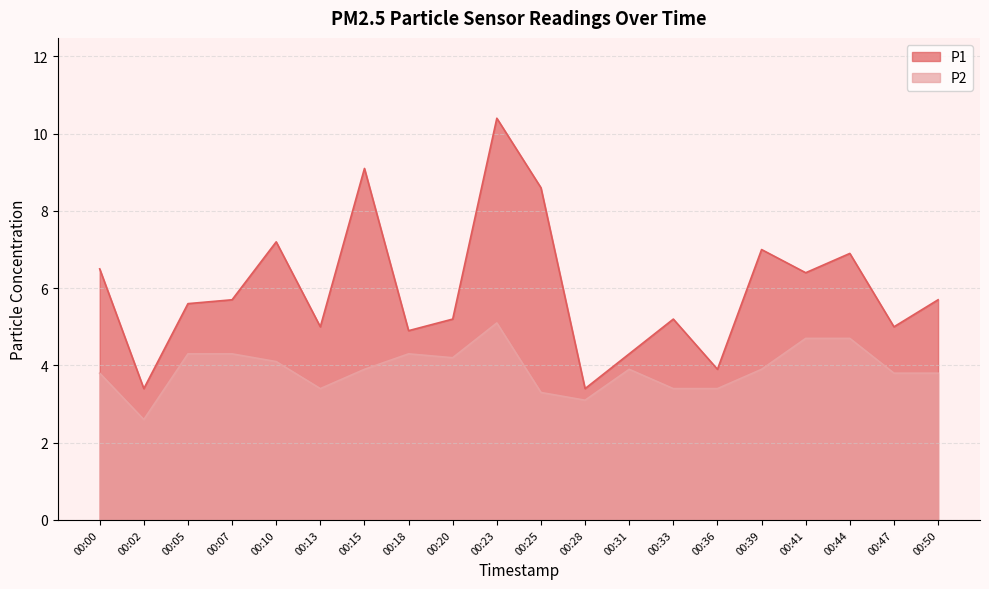

True or false: P1 has more than 1 interior local peaks.

True